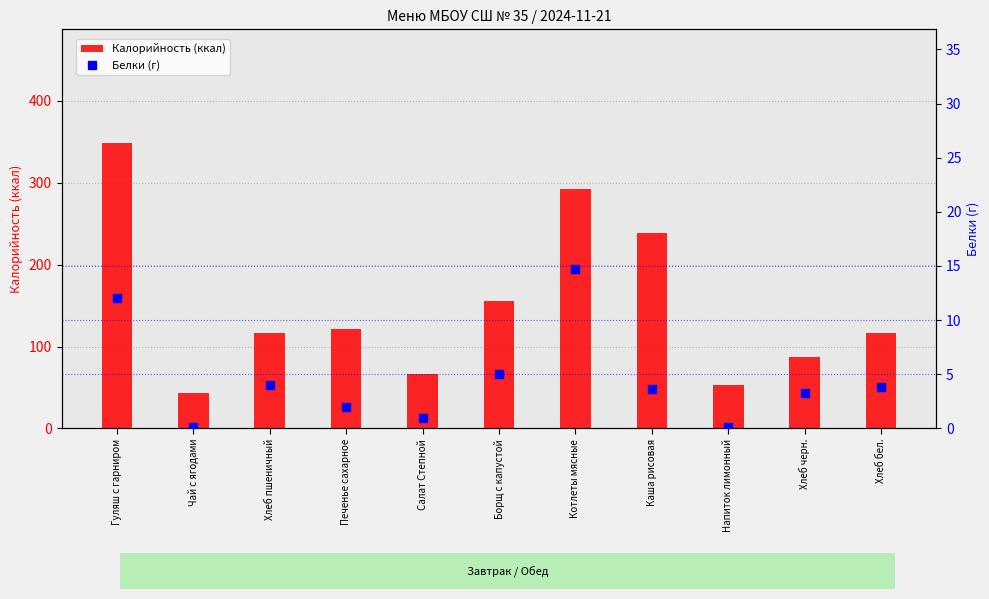

What are all the series names shown in the legend?

Калорийность, Белки